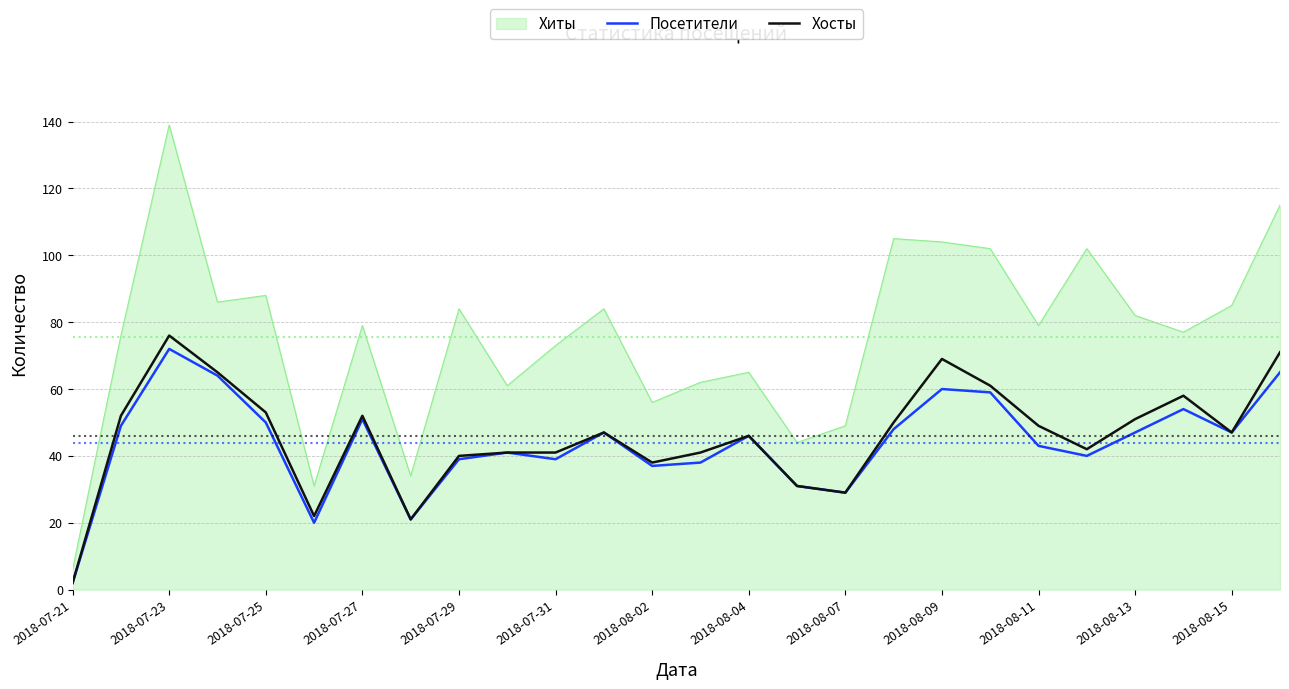

Which series has the widest spread of values?

Хиты